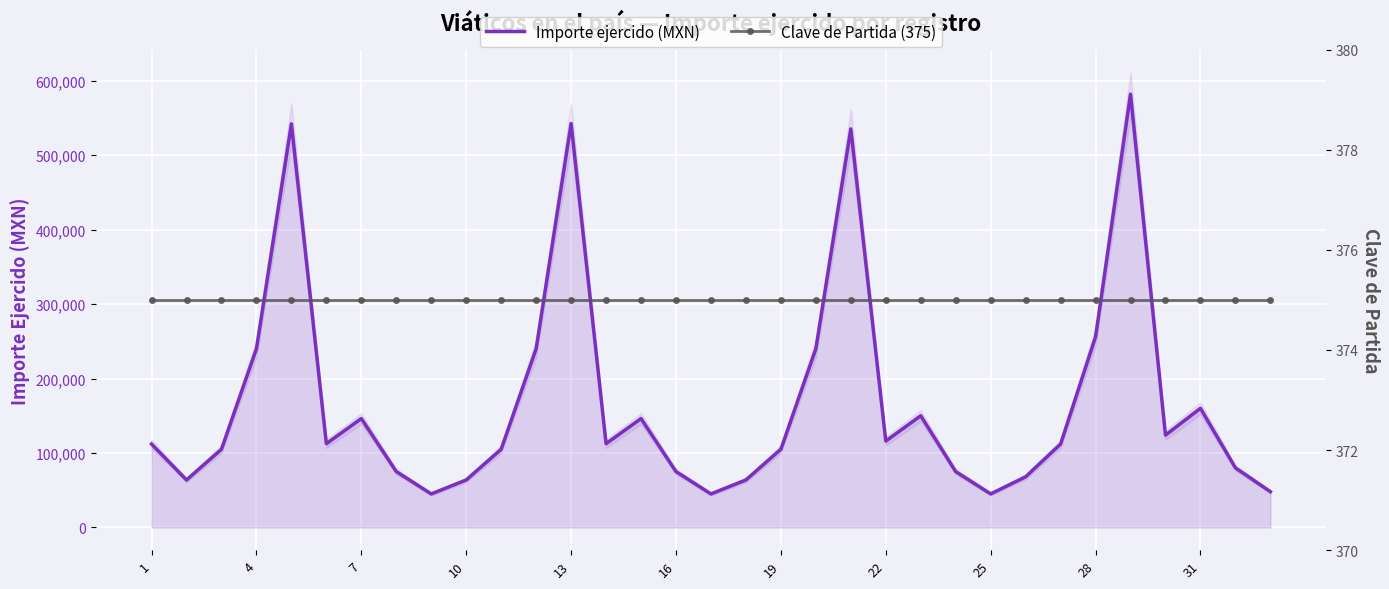

What is the lowest value of the Importe ejercido (MXN) series?

45000